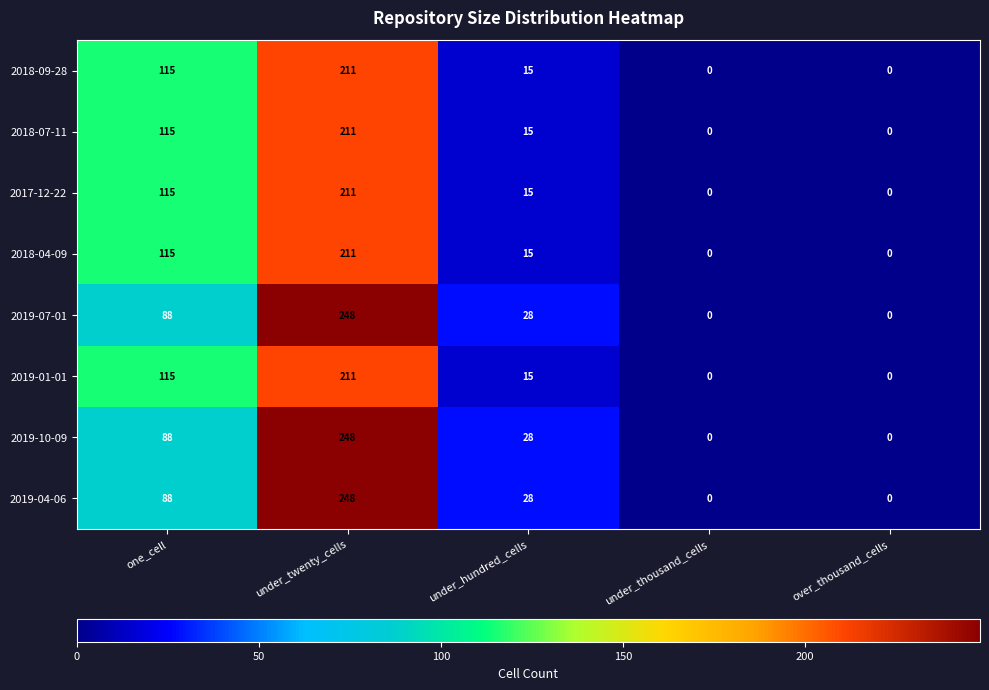

At which category is the sum across all series the highest?

under_twenty_cells